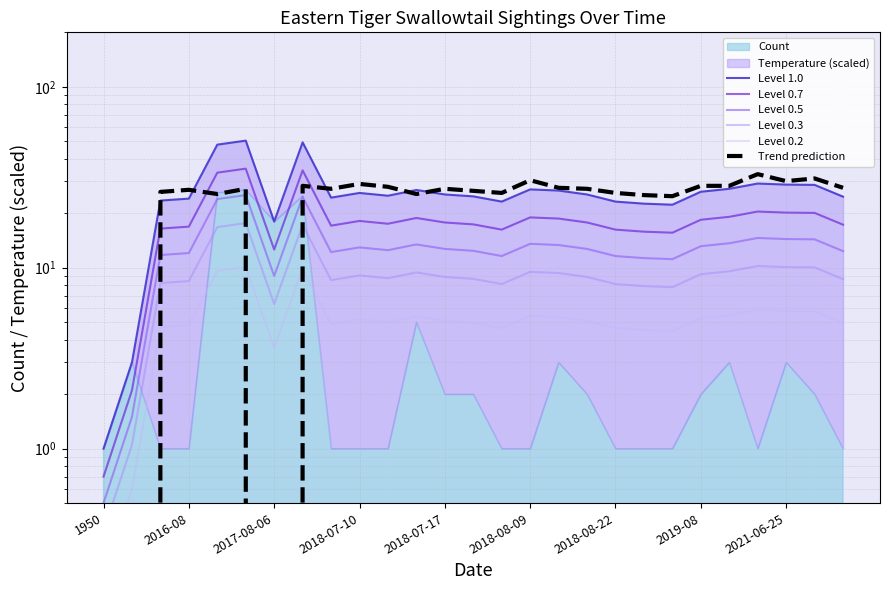

True or false: Level 0.3 has a value of 12.7 at 2017-08-06.

False